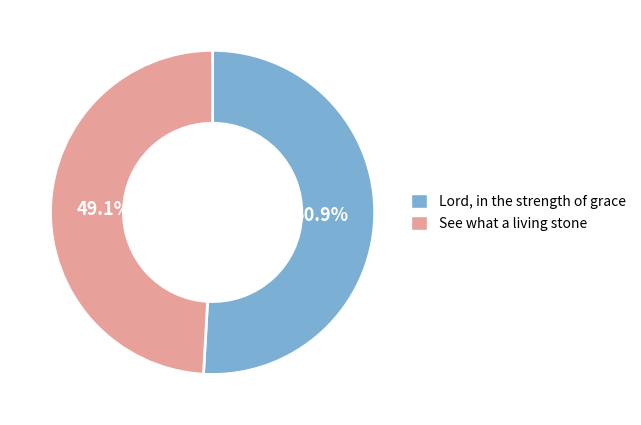

To the nearest percent, what is the difference between the largest and smallest slice percentages?

2%